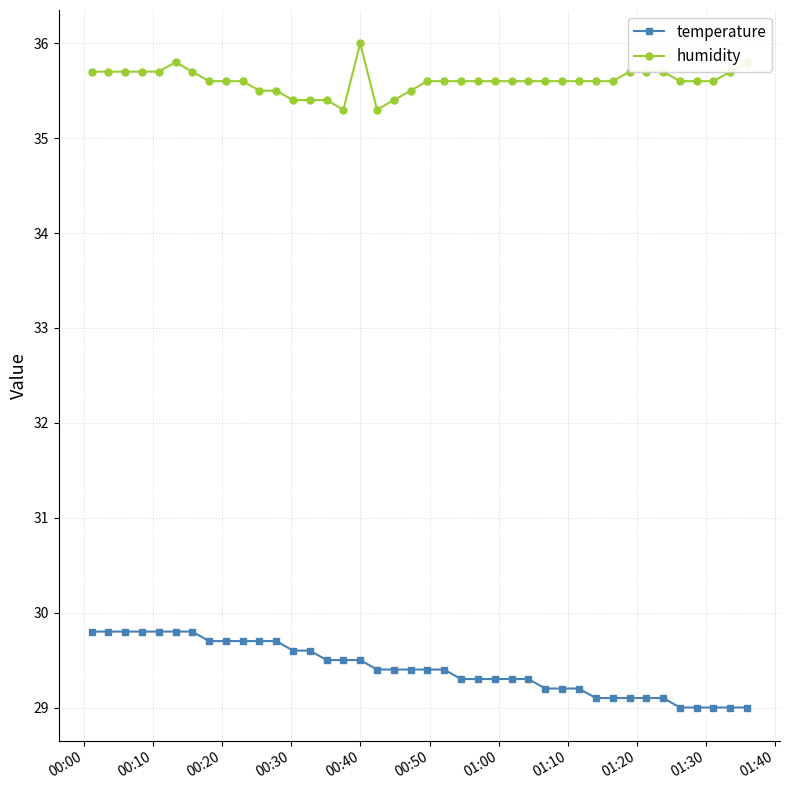

What is the maximum value shown in the chart?

36.0